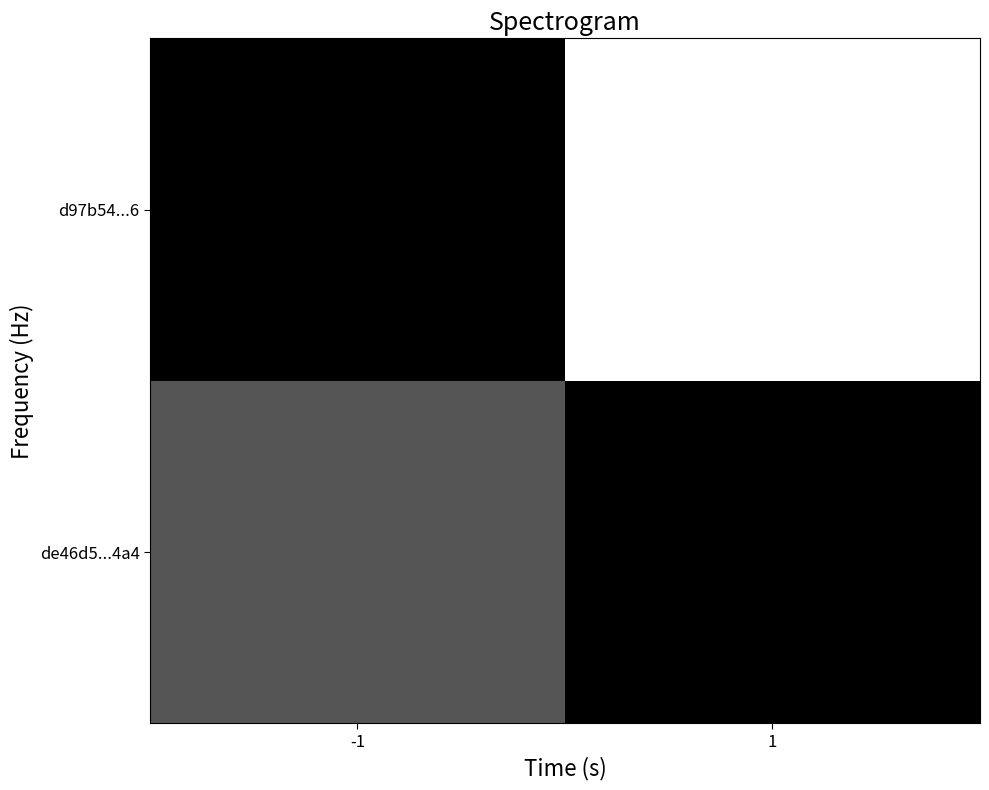

Which has a higher value, 1 or -1?

-1